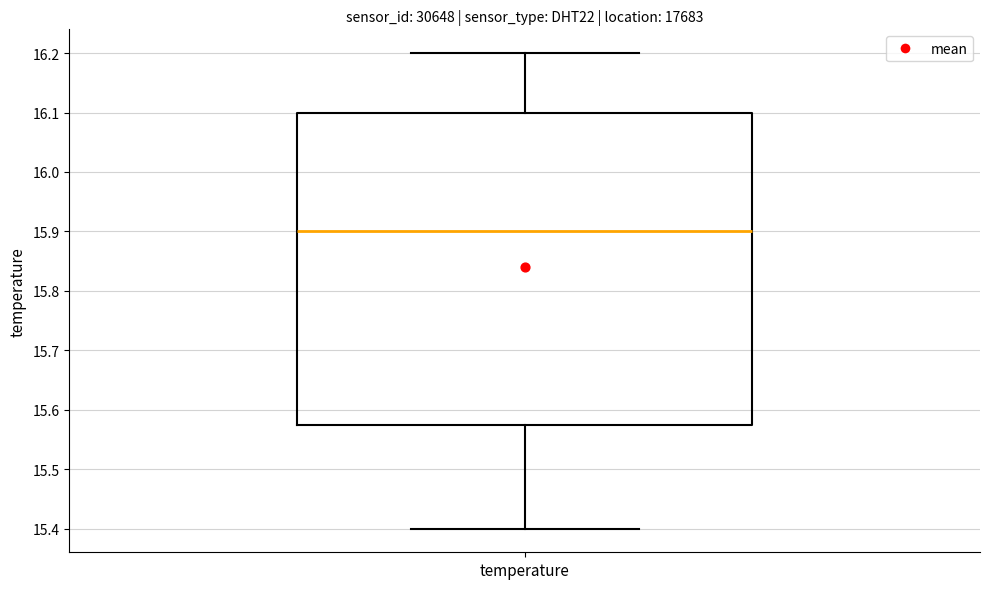

Transcribe this box plot: give where the median line is, the range the box spans, and where the two whiskers end, as read against the y-axis. The values are not printed on the chart, so give them approximately, as read against the axis.

median 15.90, box 15.58 to 16.10, whiskers 15.40 to 16.20